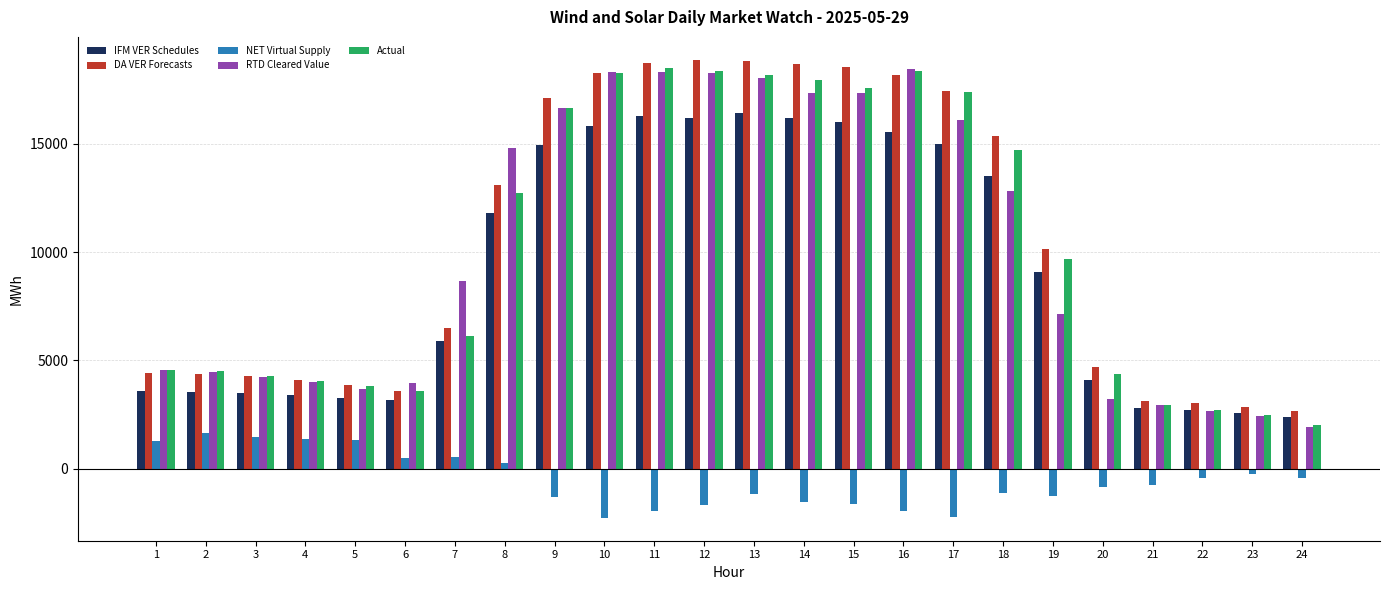

At how many categories does at least one series exceed 7631?

13